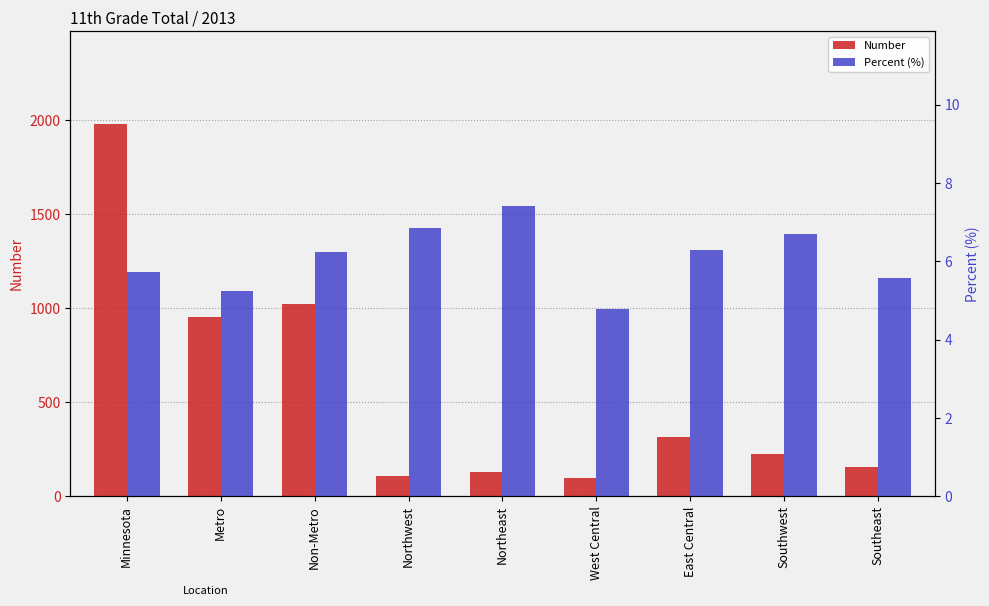

What is the sum of all Percent (%) values?

54.9